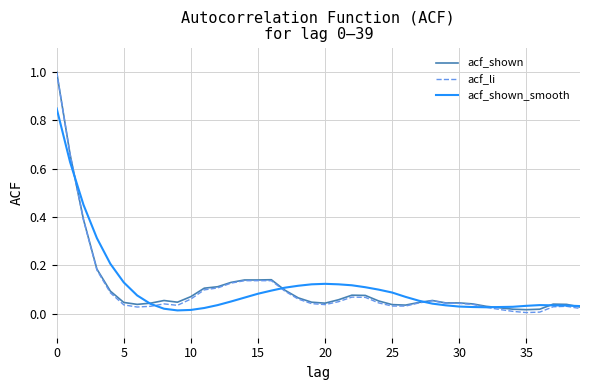

What is the maximum value for acf_li?

1.0